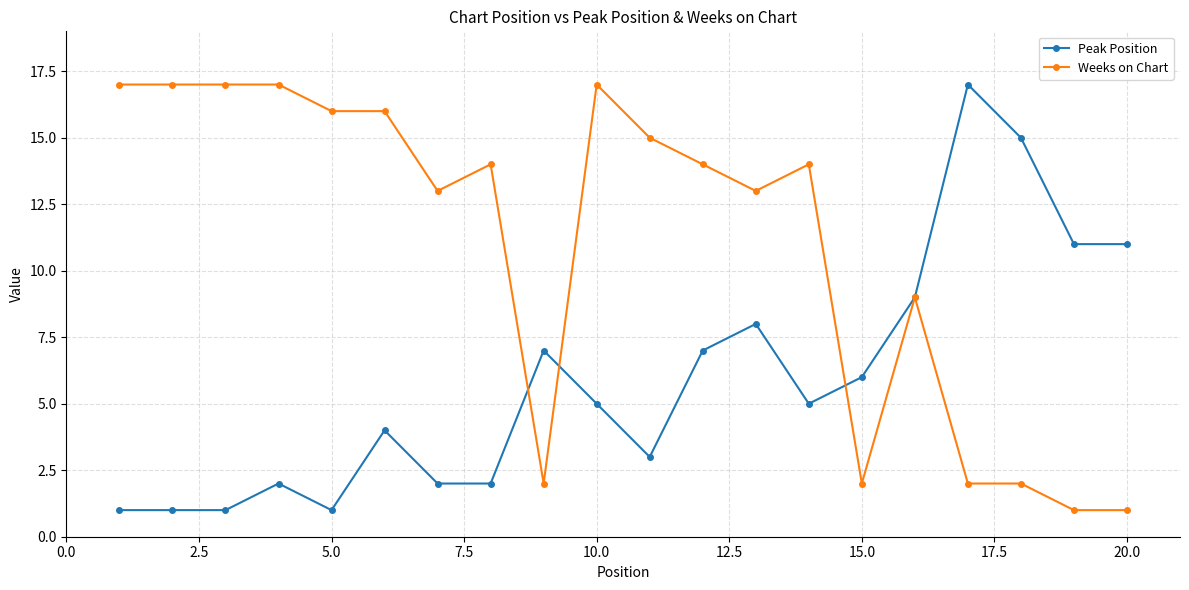

What is the greatest value displayed?

17